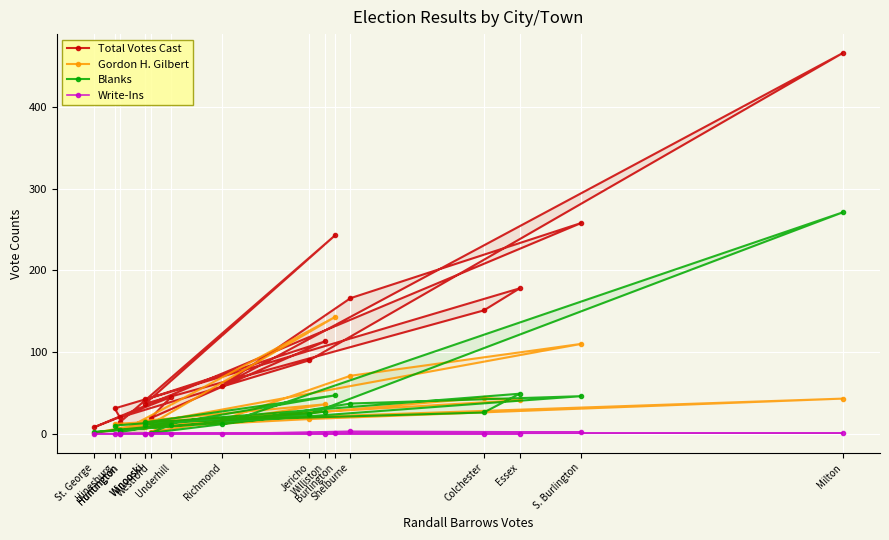

In Gordon H. Gilbert, how many points are lower than both neighbors (excluding endpoints)?

5